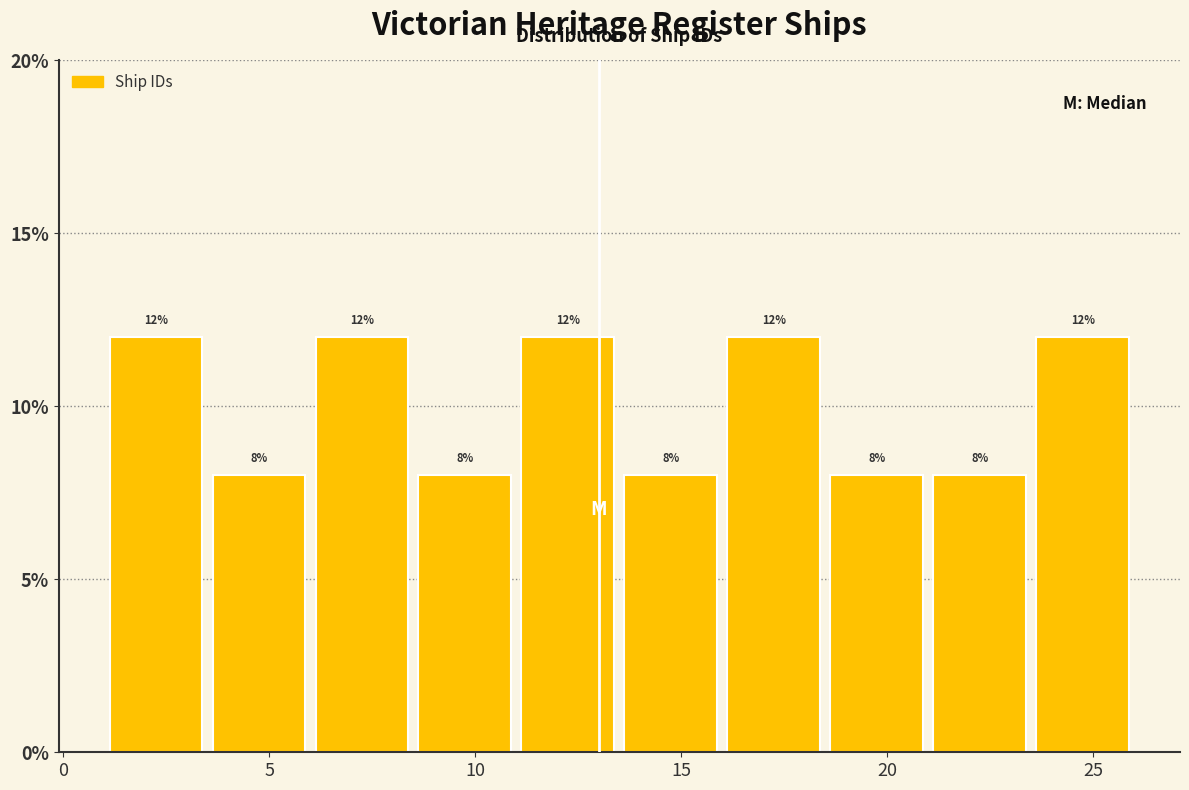

How tall is the bar that spans 3.5 to 6.0 on the x-axis?

8